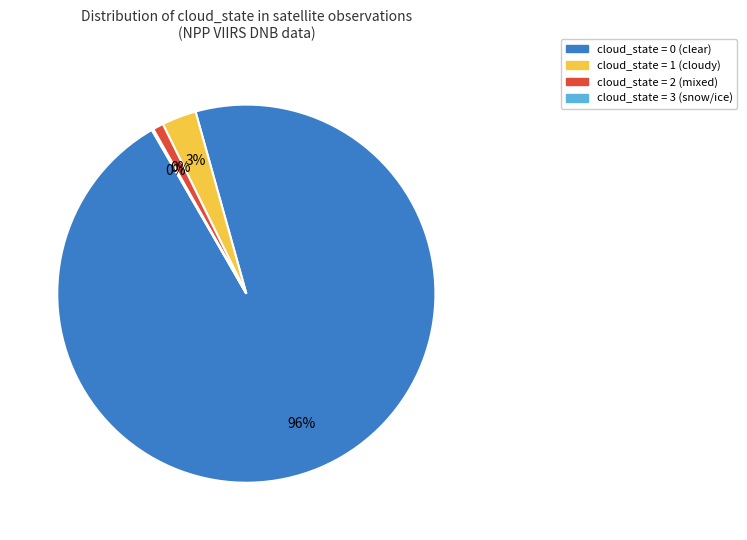

How many segments does this pie chart have?

4